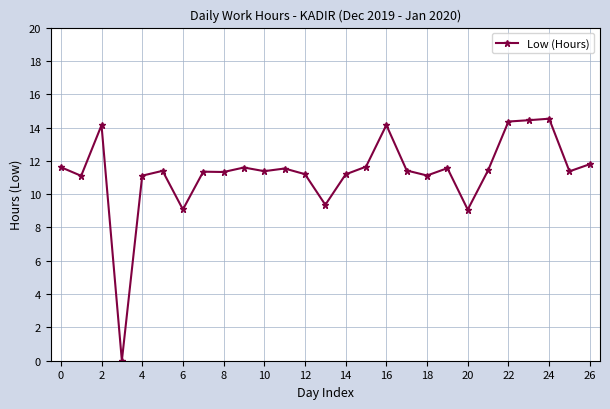

What is the value of the 11th point from the left?

11.4